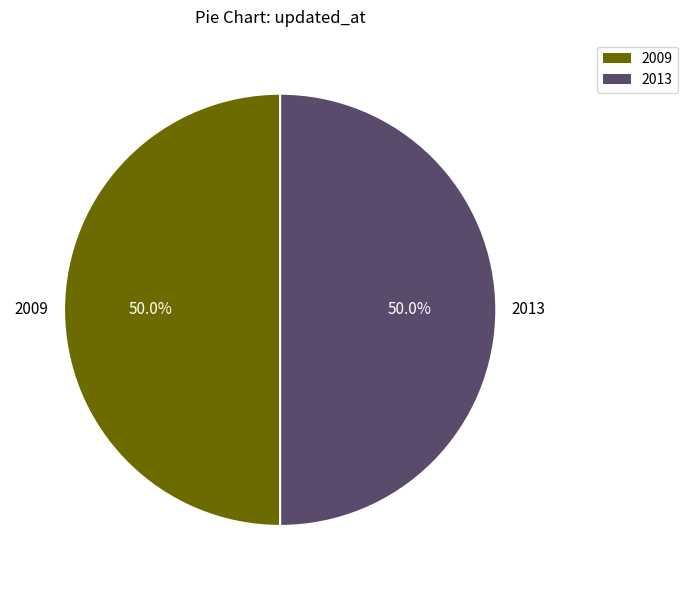

Do 2009 and 2013 together represent more than half of the pie?

Yes